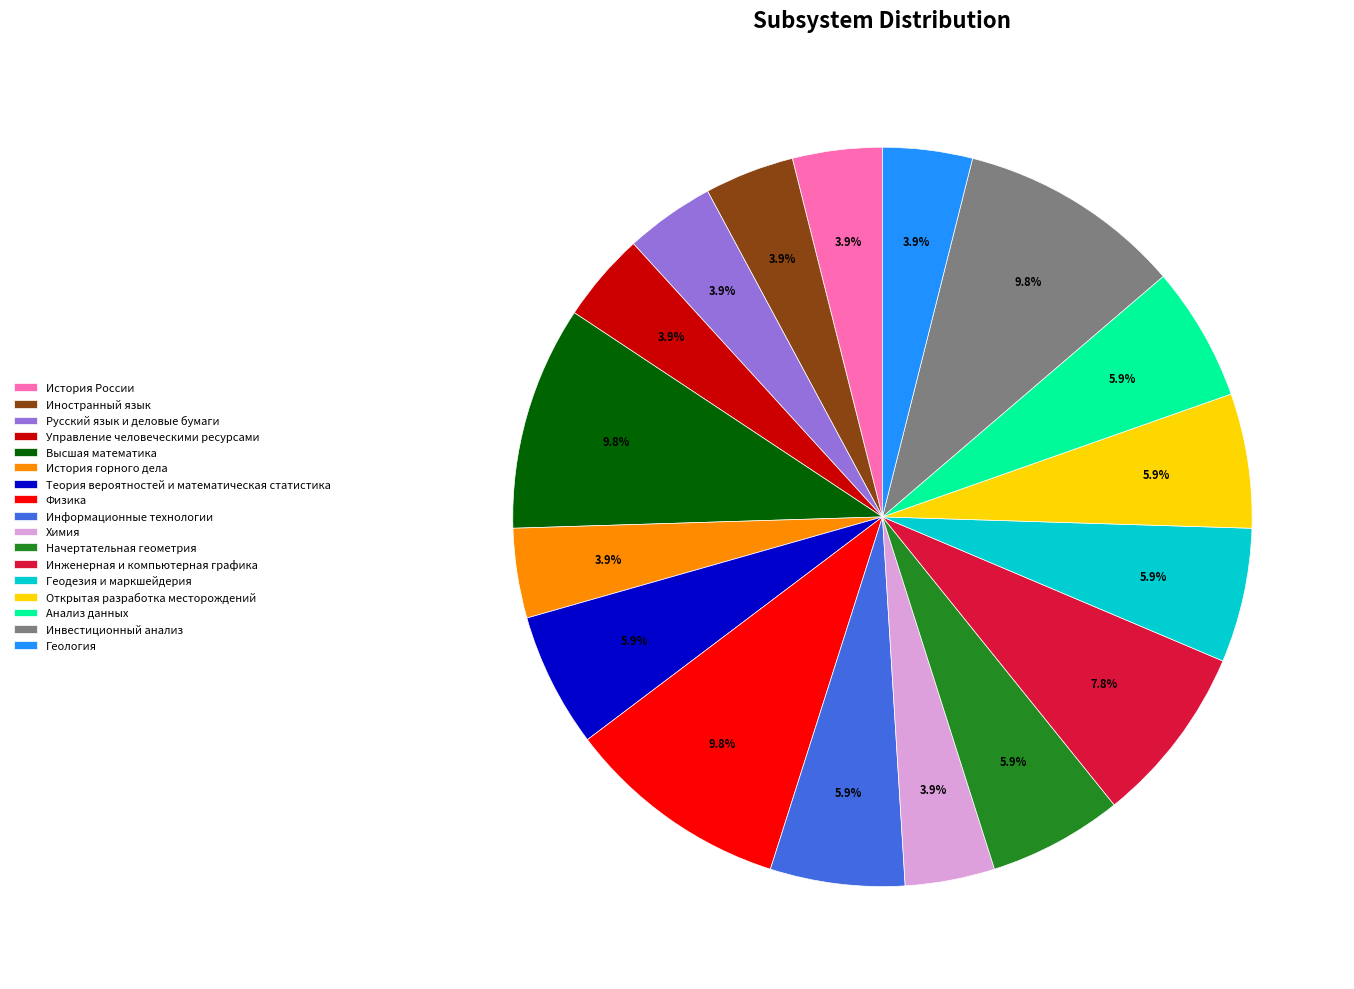

Which has a higher value, Физика or История России?

Физика